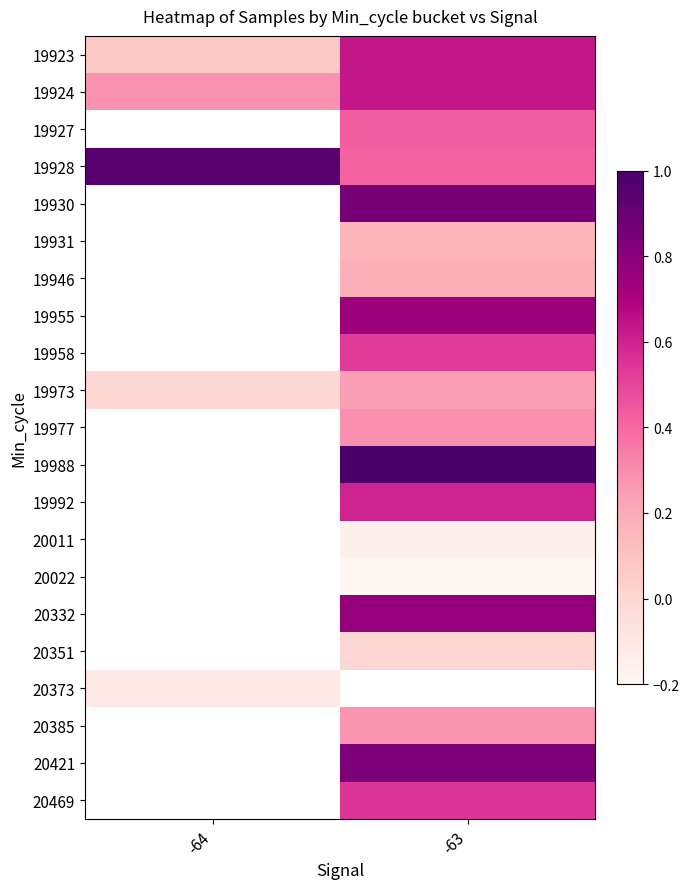

Which category has the highest value across all series?

-63